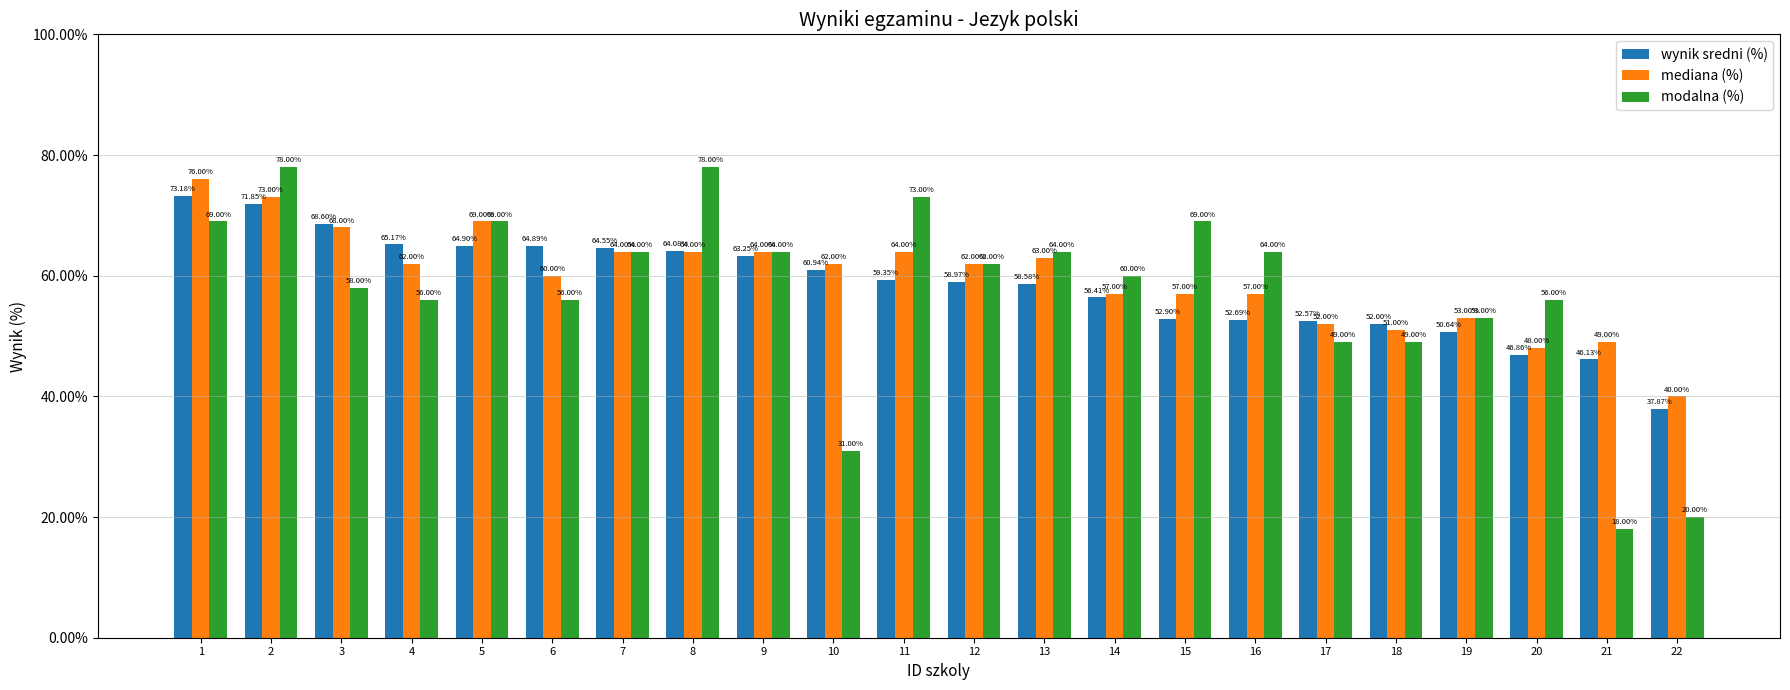

What is the value of the mediana (%) bar at the 13th from the left?

63.0